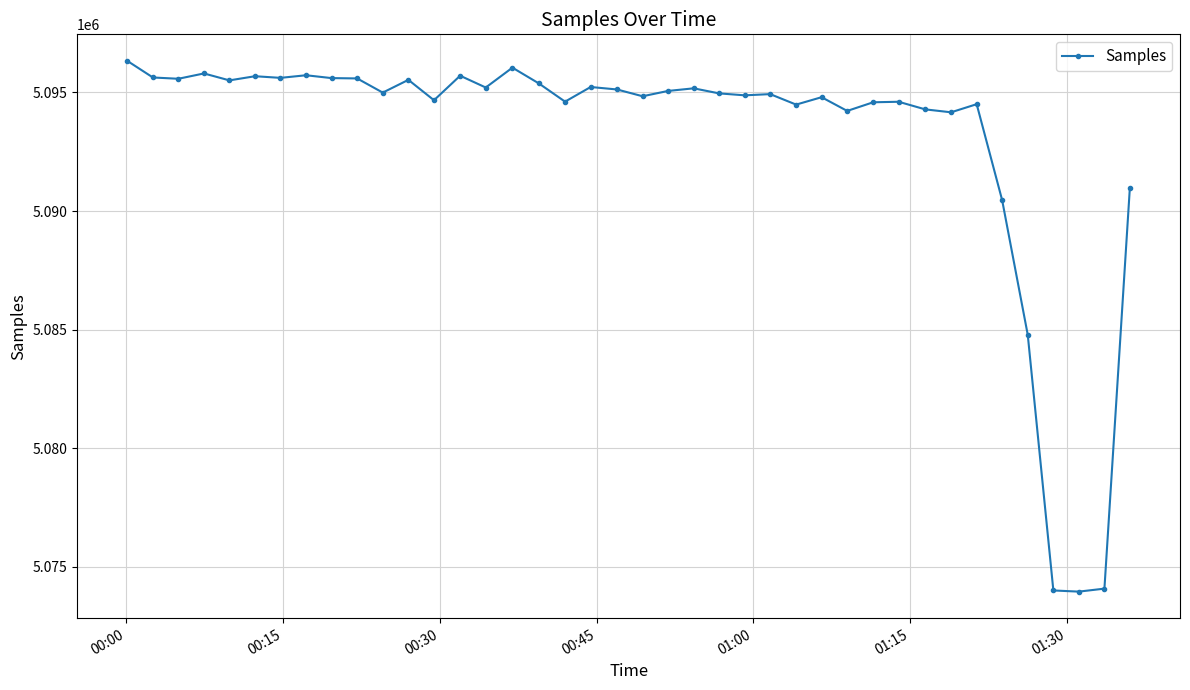

What is the greatest value displayed?

5096326